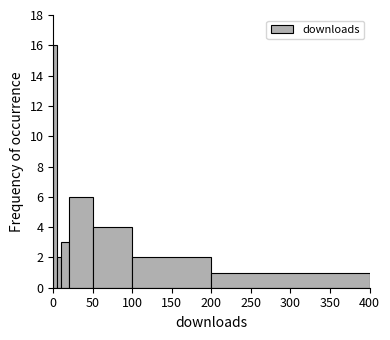

Around what value on the x-axis is the tallest bar? Give the approximate position of its centre, as read against the axis.

5